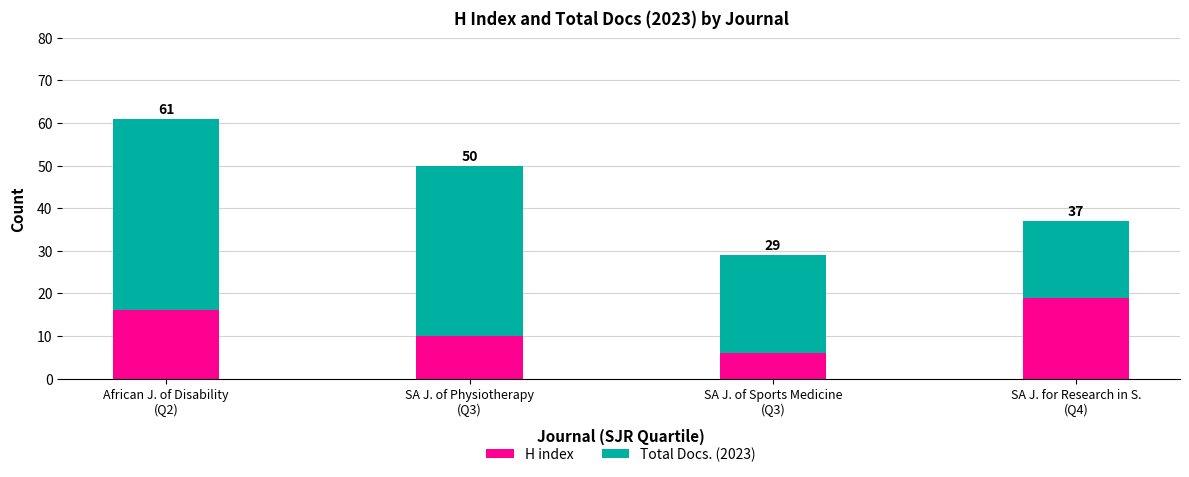

What are all the series names shown in the legend?

H index, Total Docs. (2023)